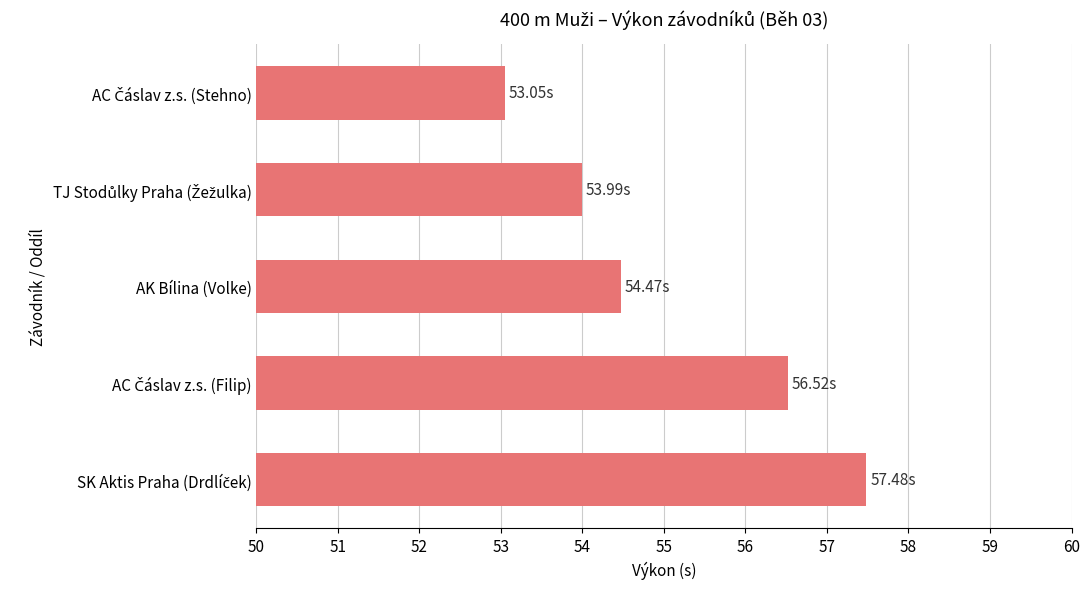

At which label is the value closest to 55?

AK Bílina (Volke)